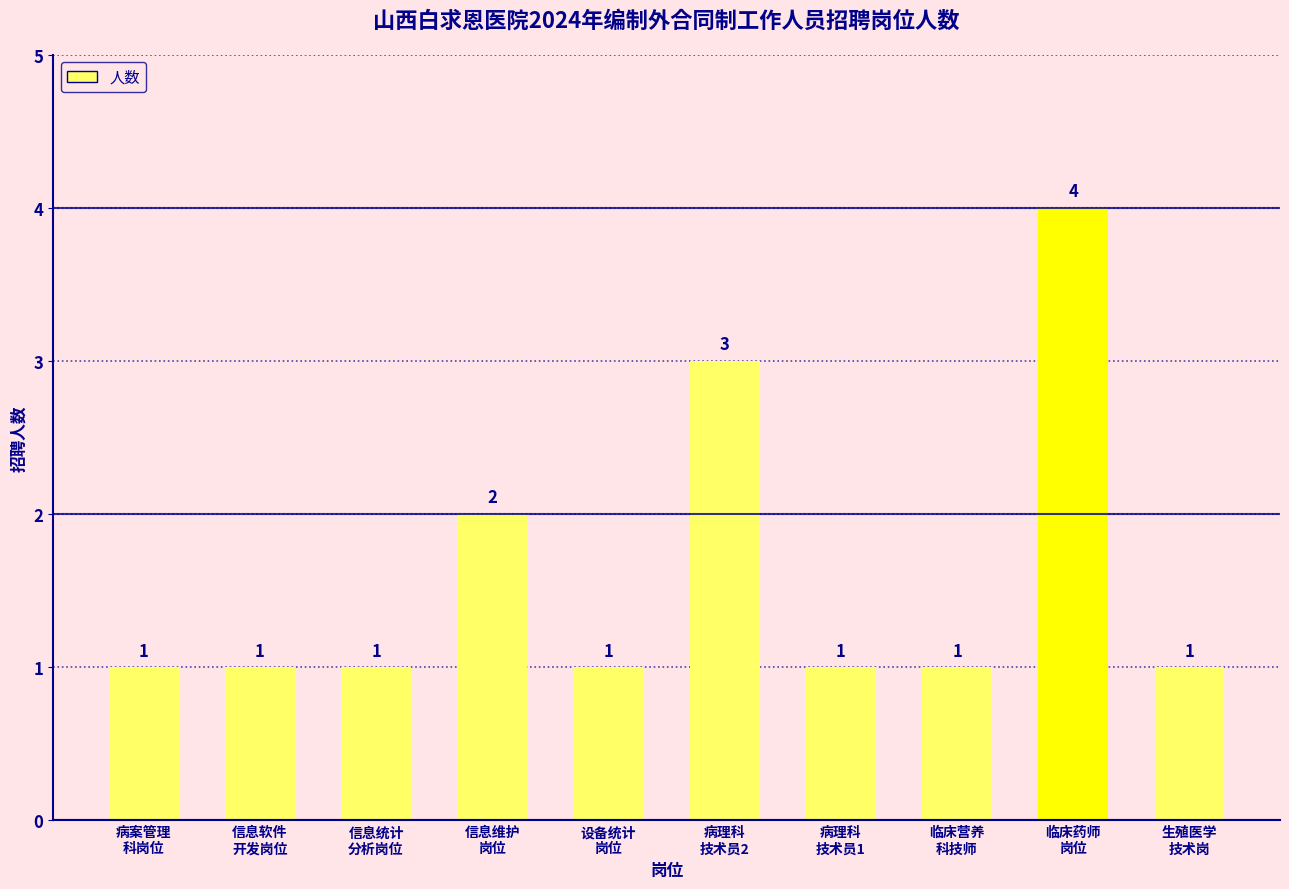

What is the label of the 2nd bar from the left?

信息软件
开发岗位